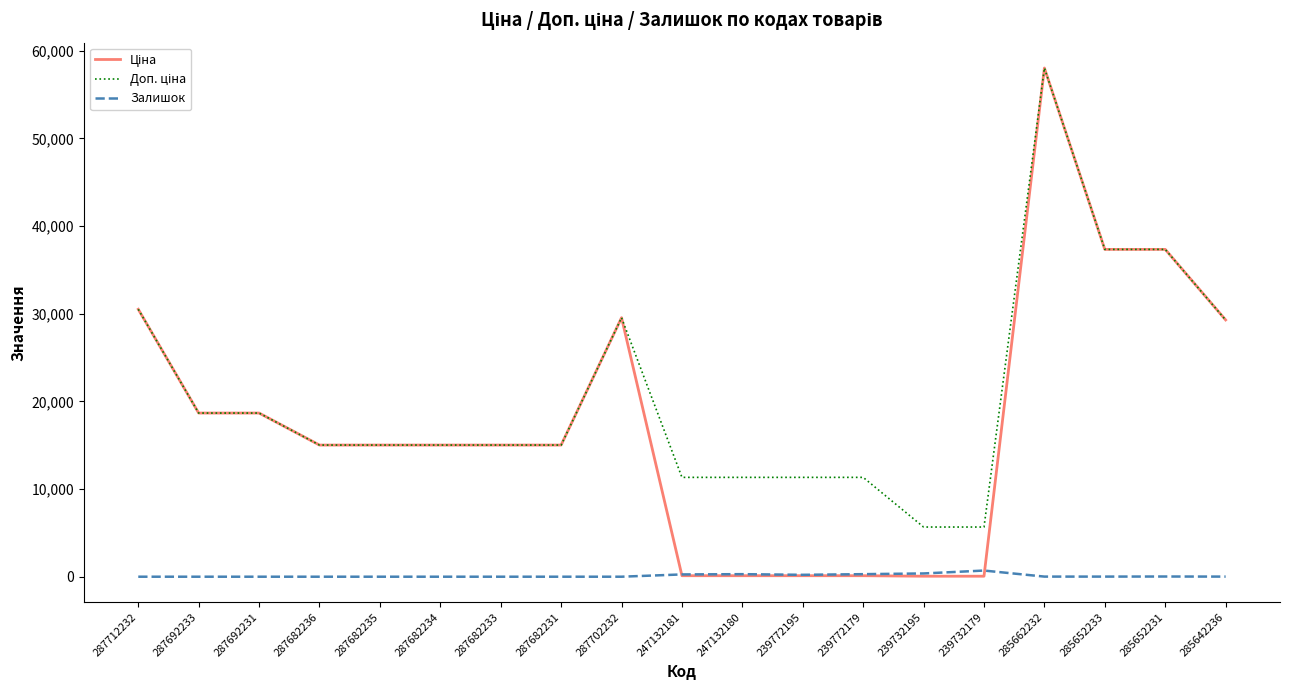

True or false: Залишок has a value of 0.0 at 287682235.

True